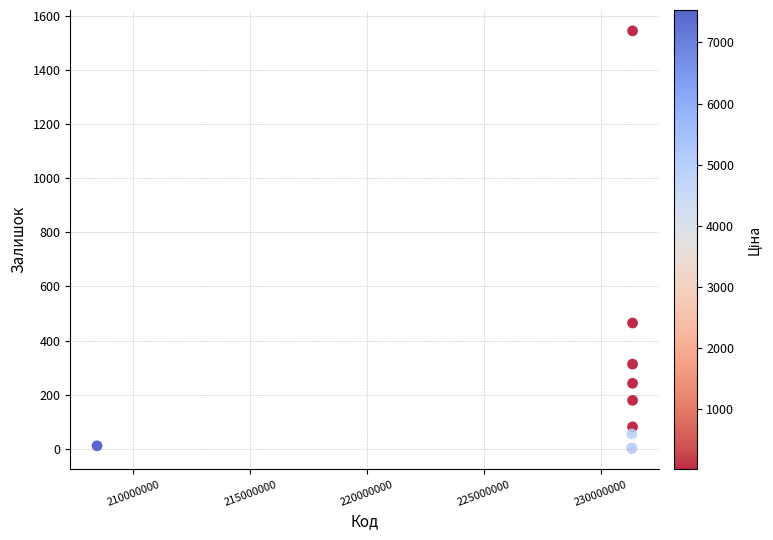

What Y value in the scatter plot is closest to 773?

465